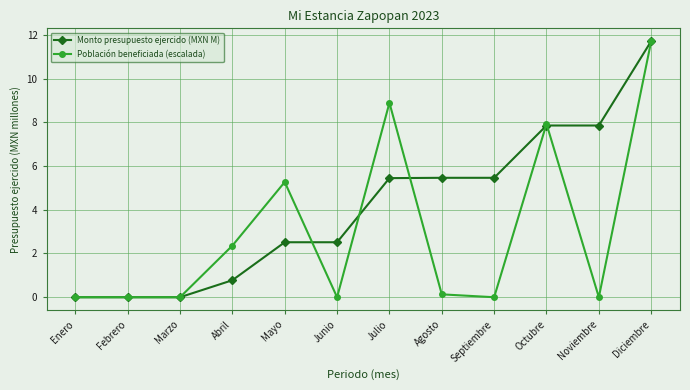

The Monto presupuesto ejercido (MXN M) series shows 4.0 at Mayo. True or false?

False